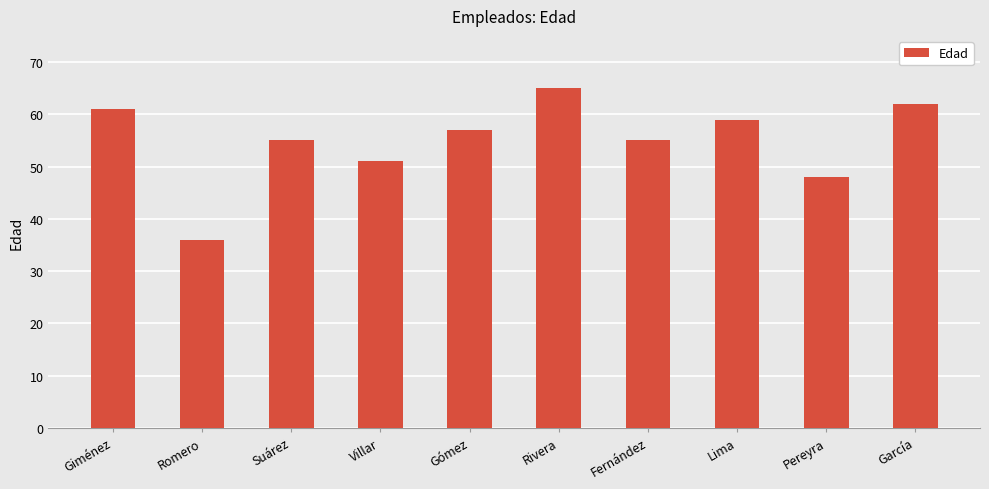

Reading left to right, what are all the values shown in this chart?

Giménez=61	Romero=36	Suárez=55	Villar=51	Gómez=57	Rivera=65	Fernández=55	Lima=59	Pereyra=48	García=62